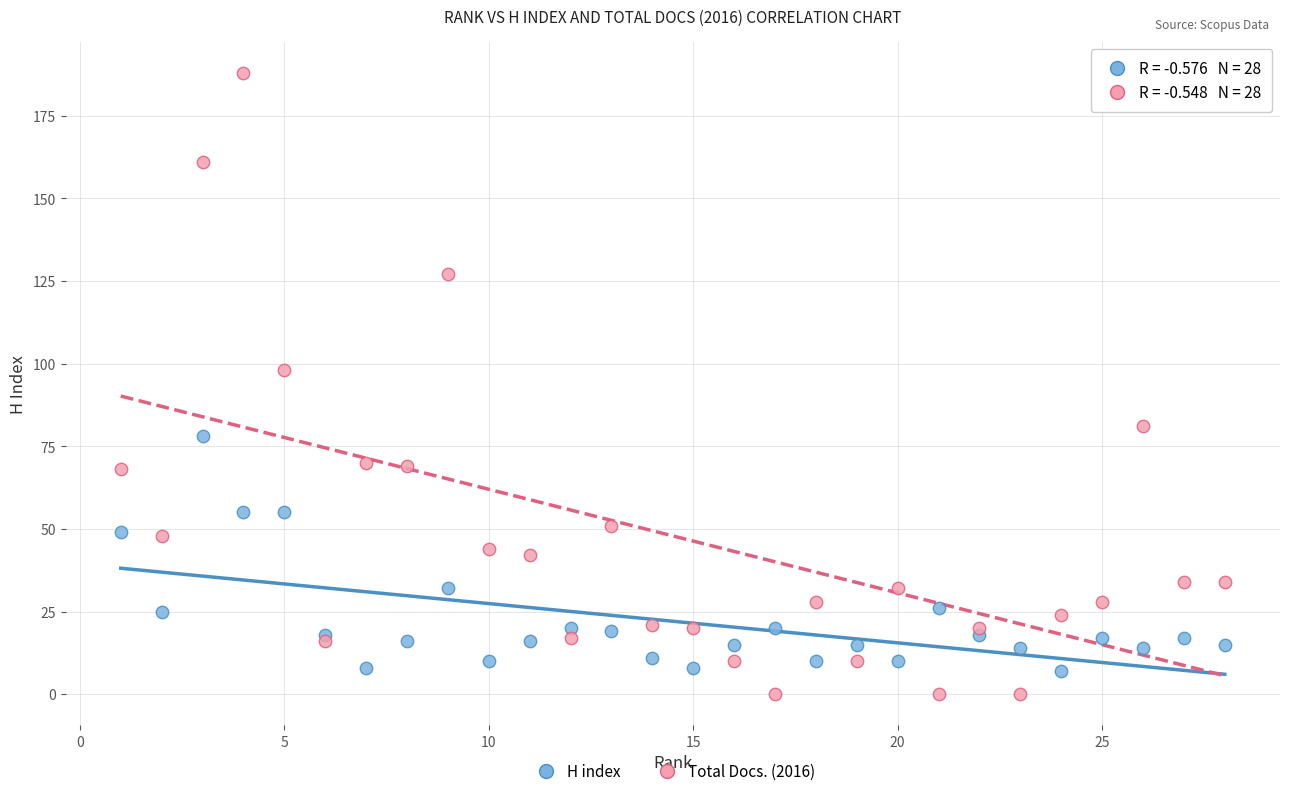

What is the X range (max minus min) for the scatter plot?

27